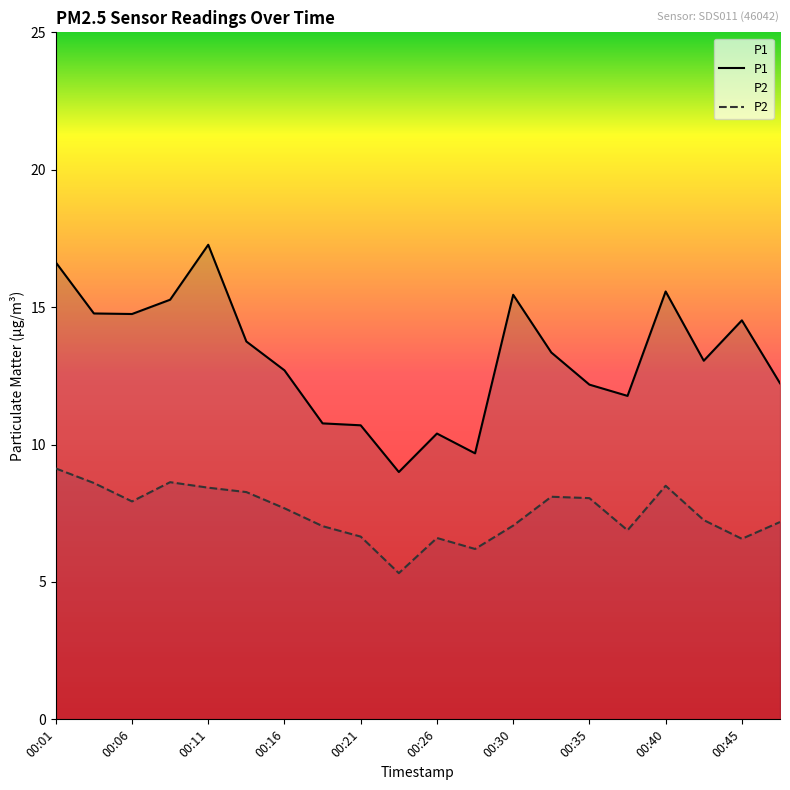

How many lines are shown in the chart?

2